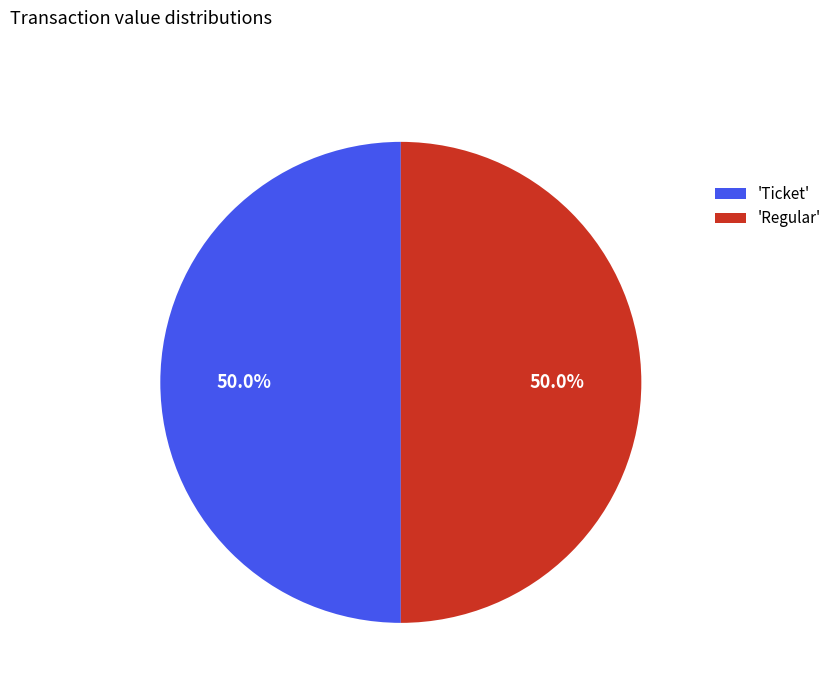

Do 'Regular' and 'Ticket' together represent more than half of the pie?

Yes